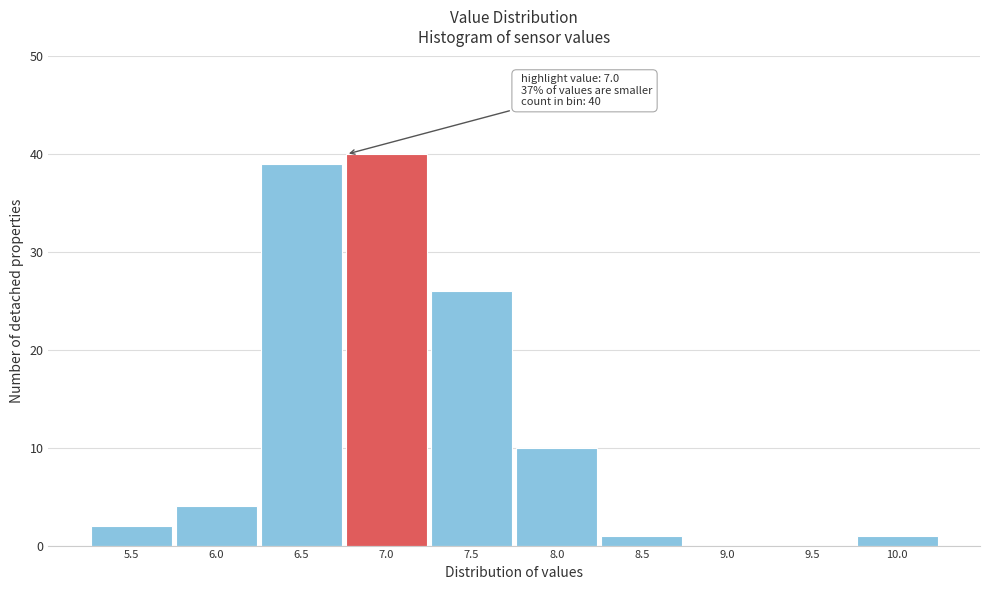

Reading right to left, extract all data points from this chart.

10.0=1	9.5=0	9.0=0	8.5=1	8.0=10	7.5=26	7.0=40	6.5=39	6.0=4	5.5=2